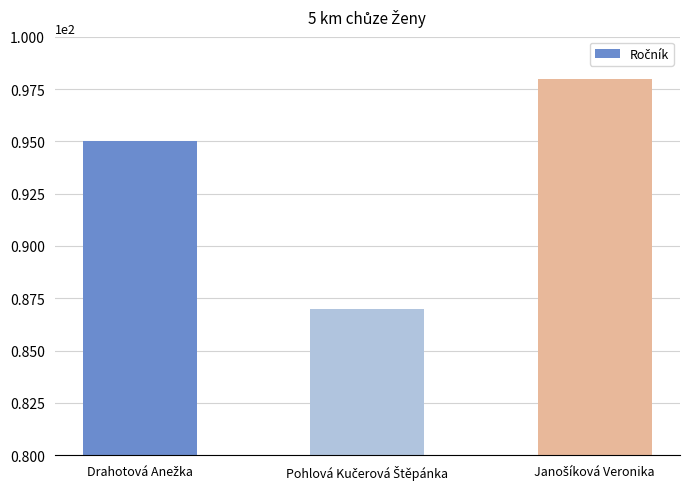

What is the maximum value shown in the chart?

98